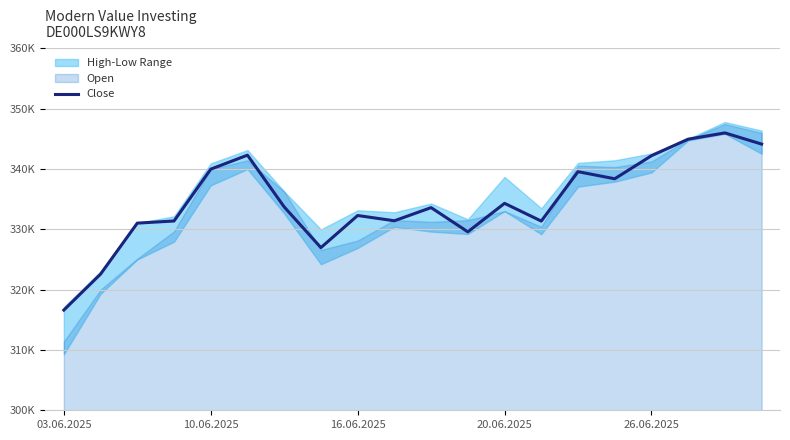

At which category does the chart reach its peak across all series?

18